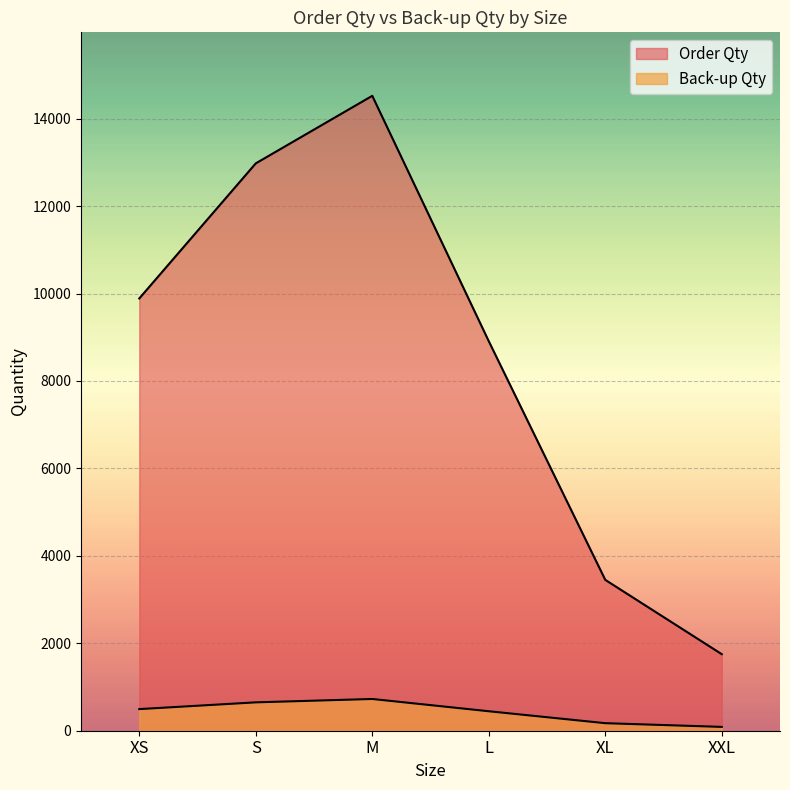

What is the total value across all series at XS?

10382.4